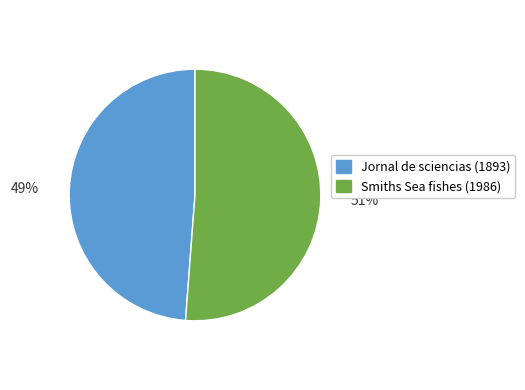

Combined, do Jornal de sciencias (1893) and Smiths Sea fishes (1986) account for over 50%?

Yes